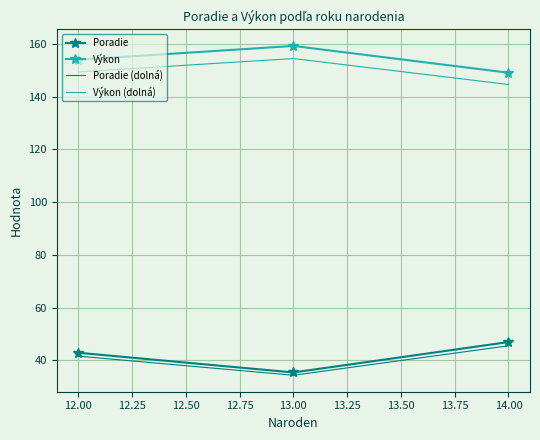

Rank the categories by Výkon value from highest to lowest.

13.00, 12.00, 14.00